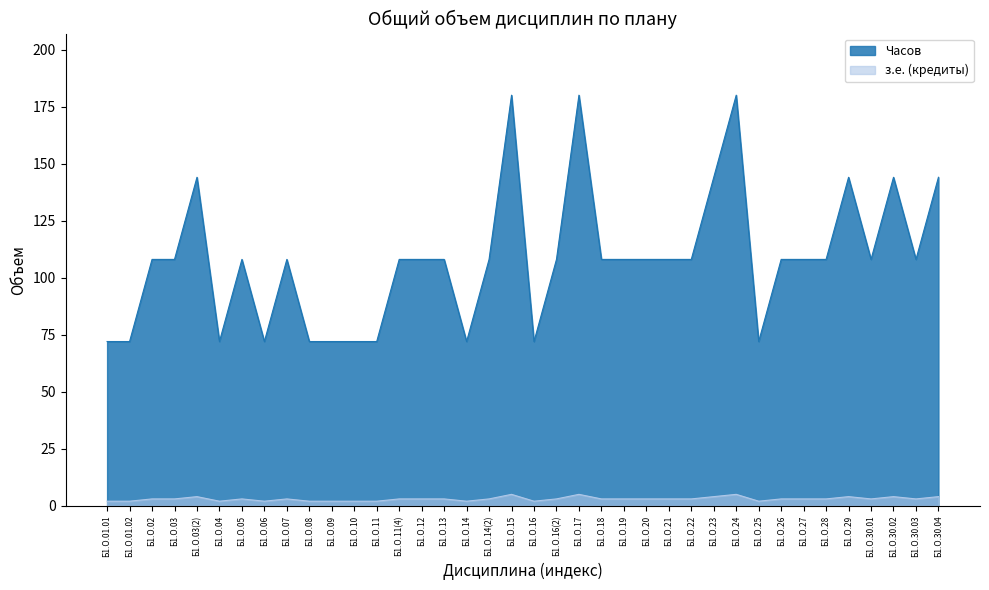

How many lines are shown in the chart?

2